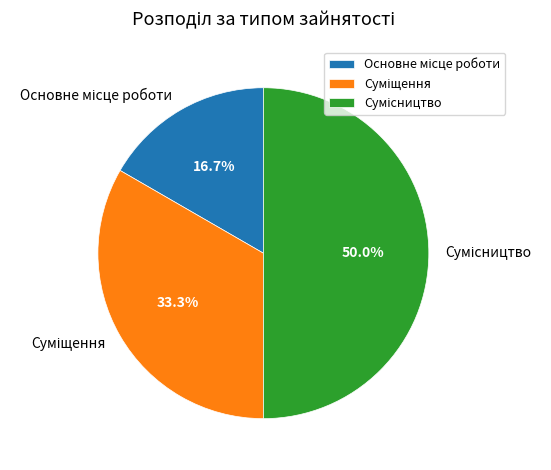

What is the largest slice in the pie chart?

Сумісництво